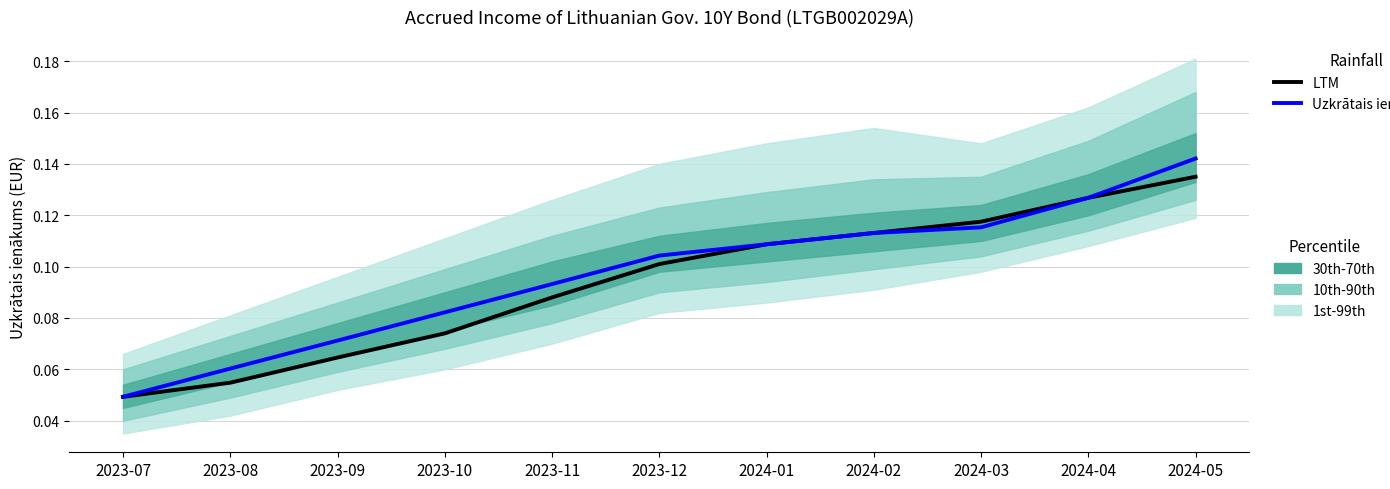

The value of LTM at 2023-08 is 0.1. True or false?

True